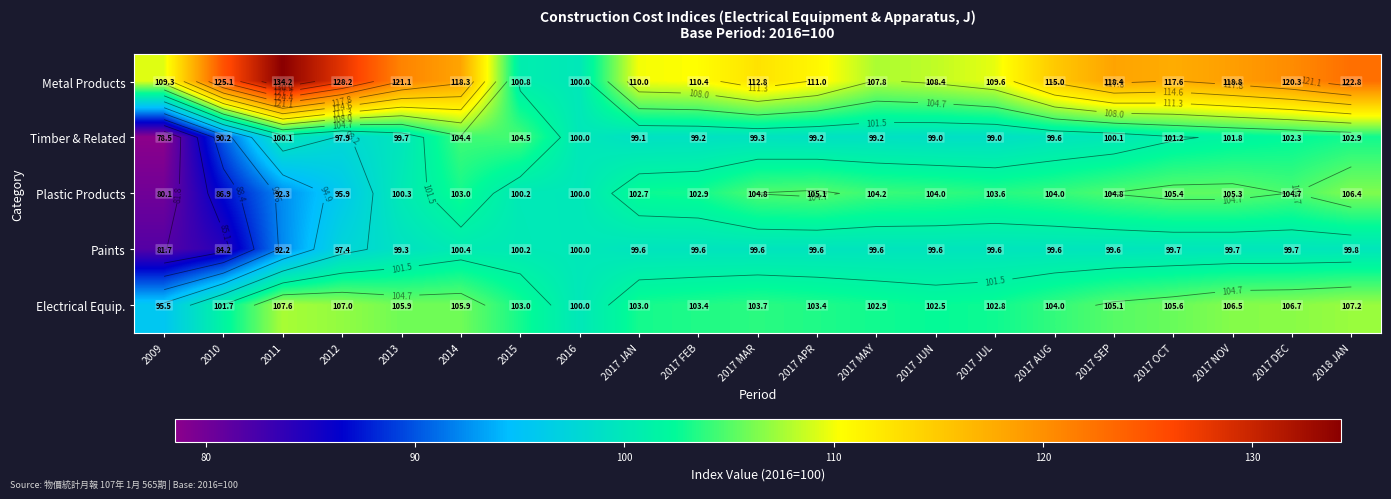

Which category has the lowest value in the Plastic Products series?

2009